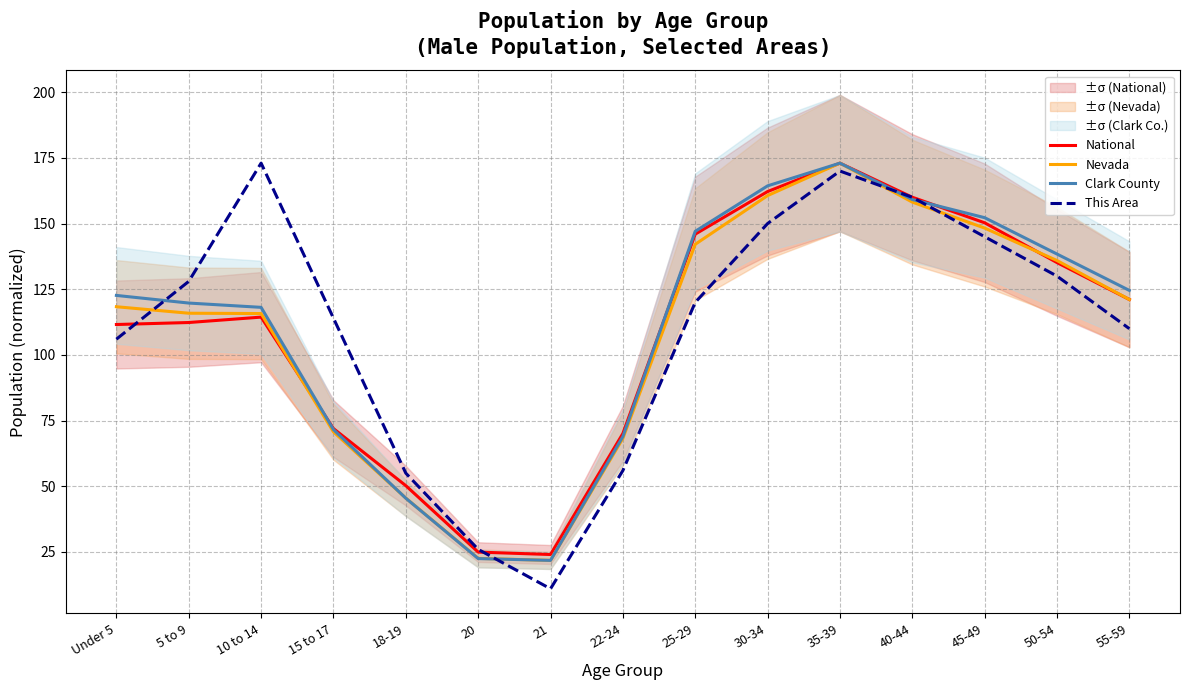

What is the difference between the second highest and second lowest values in the Nevada series?

138.1